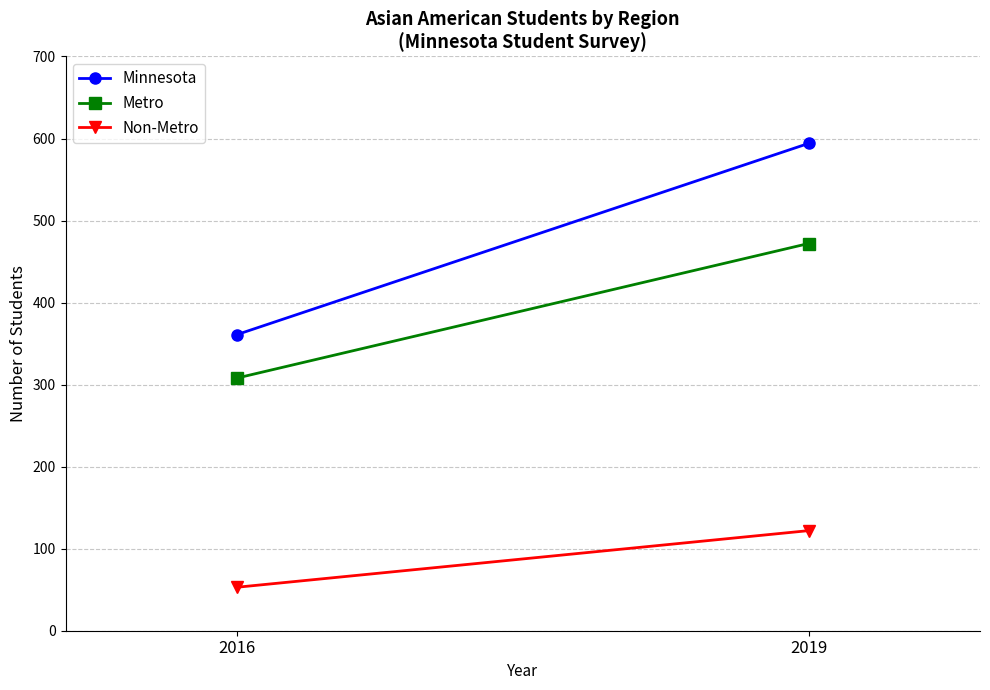

How many lines are shown in the chart?

3